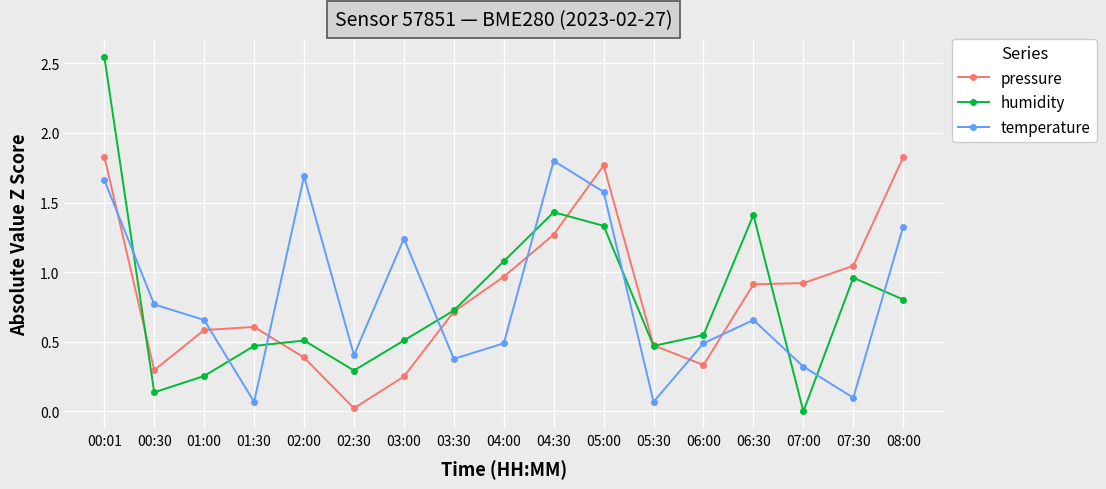

True or false: pressure and temperature cross at least once.

True